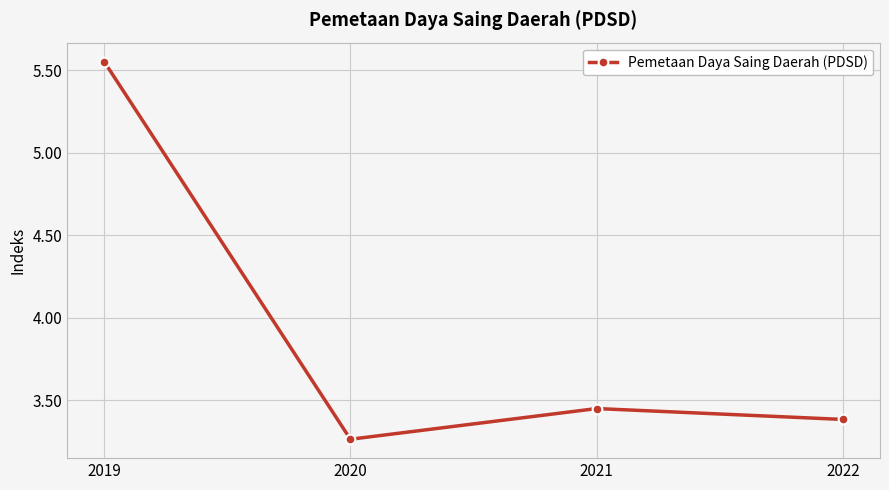

The chart shows a value of 4.5 at 2021. True or false?

False